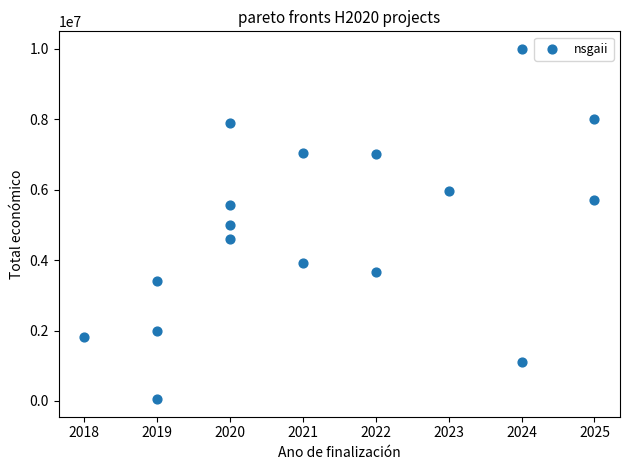

What is the range of X values (max minus min)?

7